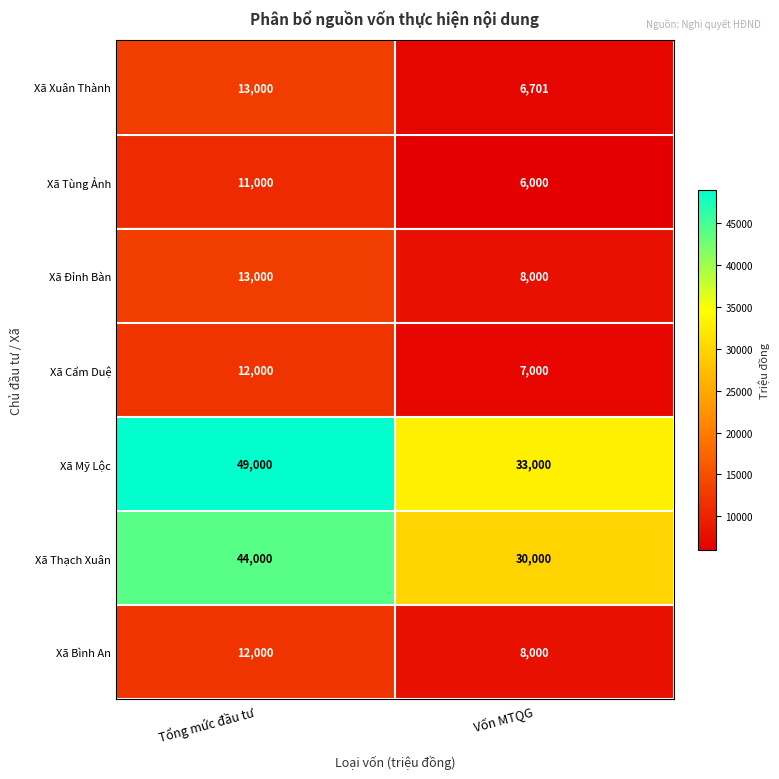

What is the total value across all series at Tổng mức đầu tư?

154000